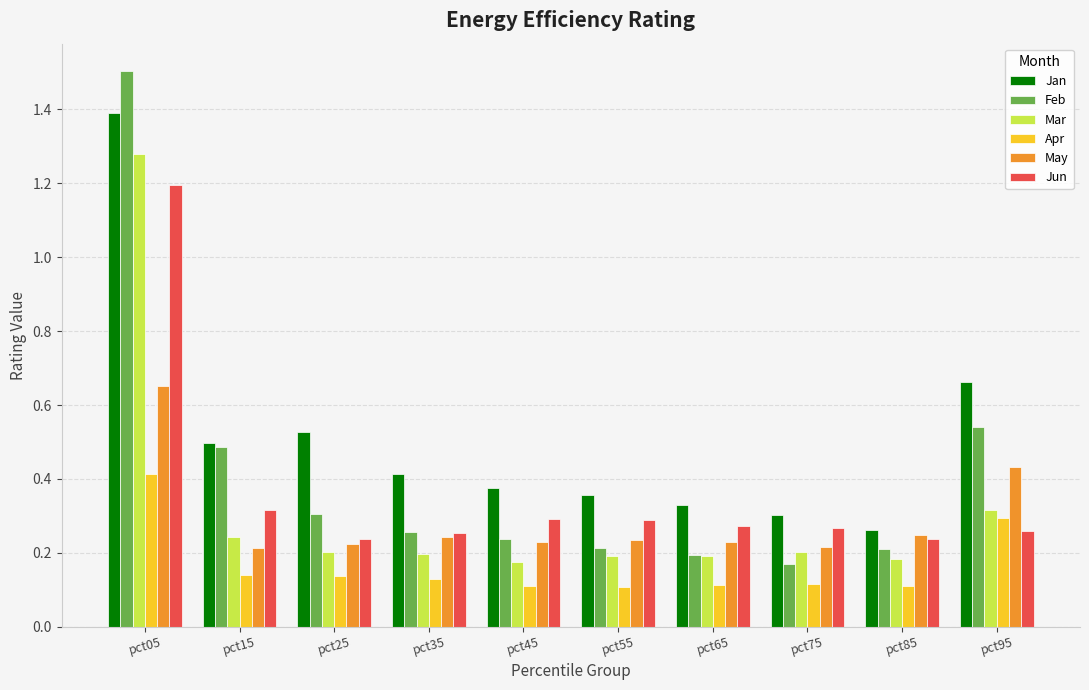

What is the difference between the maximum and minimum values in the Jun series?

1.0